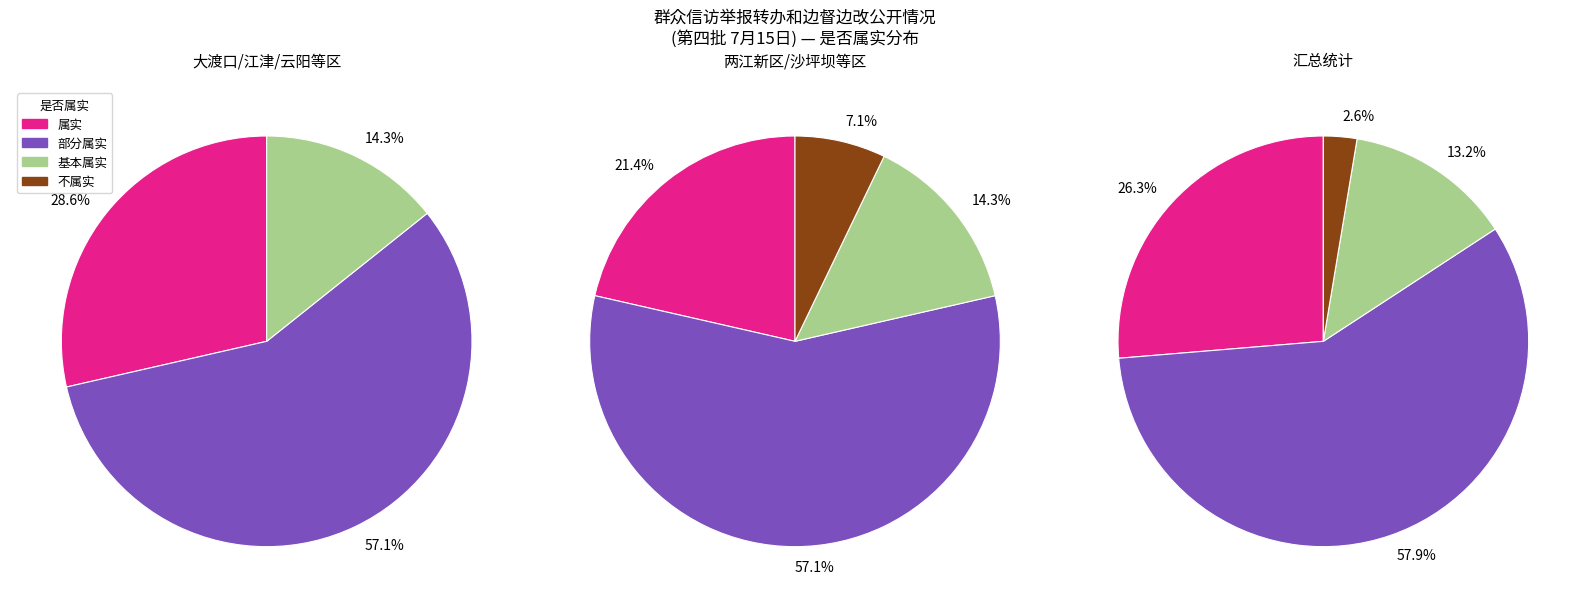

Is there any slice that represents more than half of the pie?

Yes